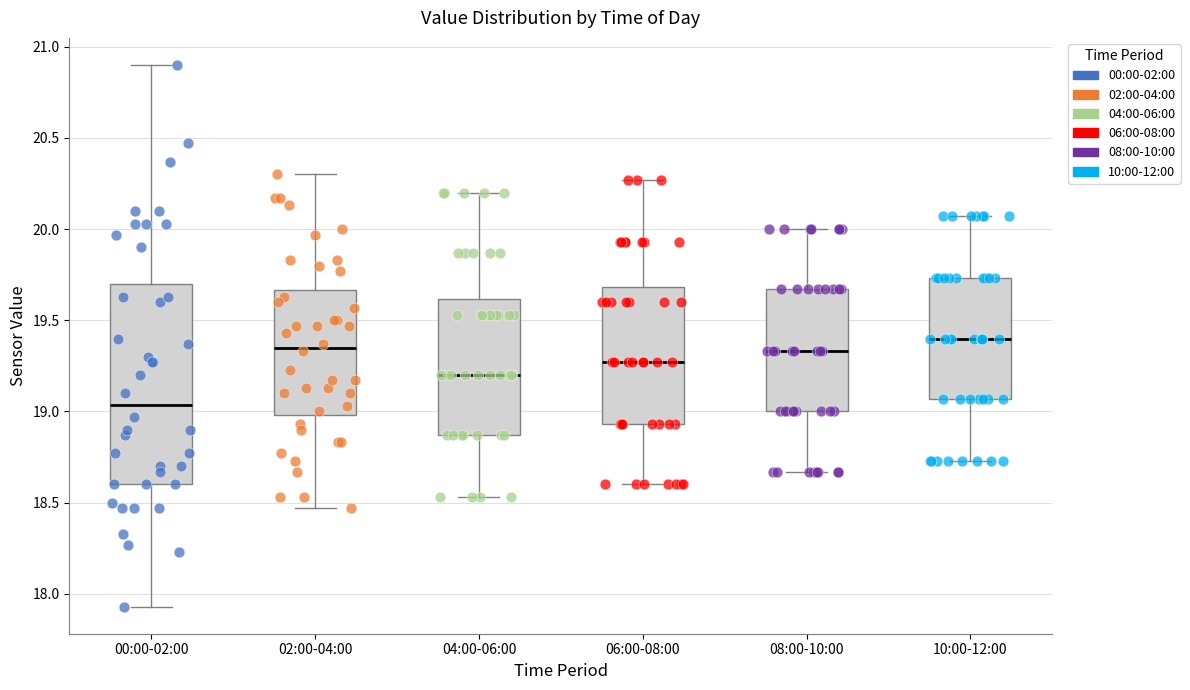

Which box is the tallest, from its lower edge to its upper edge?

00:00-02:00